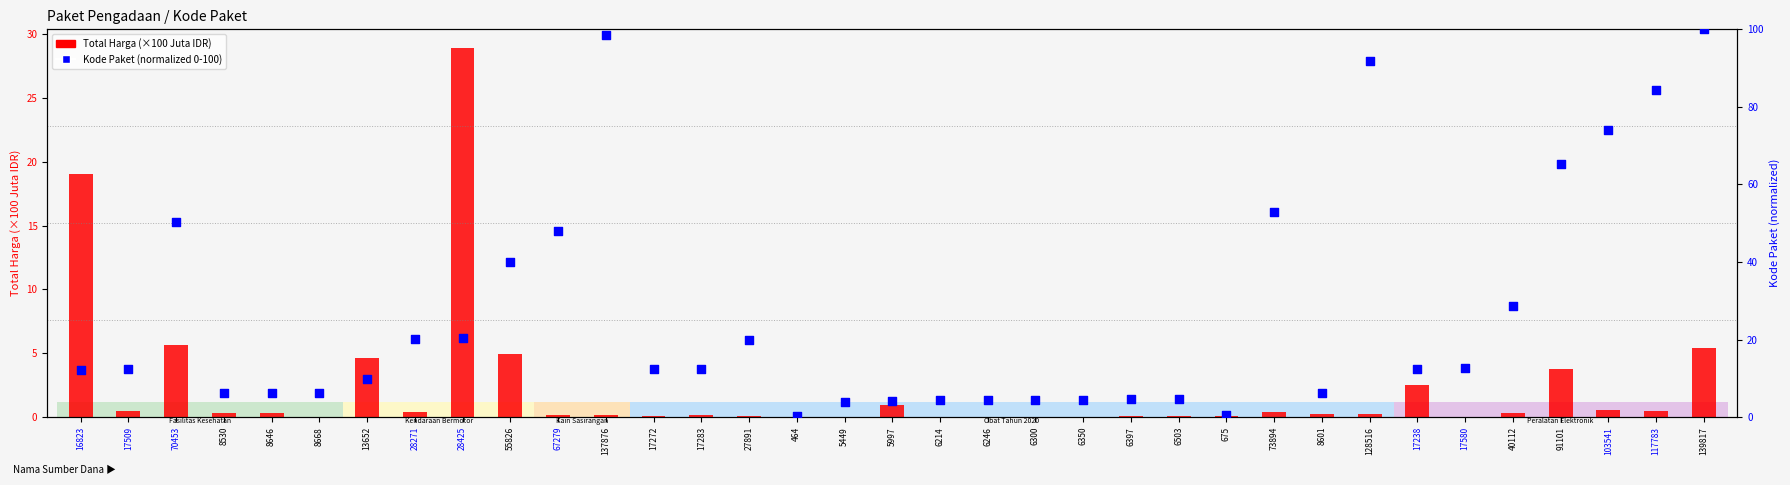

Which series has the largest Y range (max minus min)?

Kode Paket (normalized 0-100)